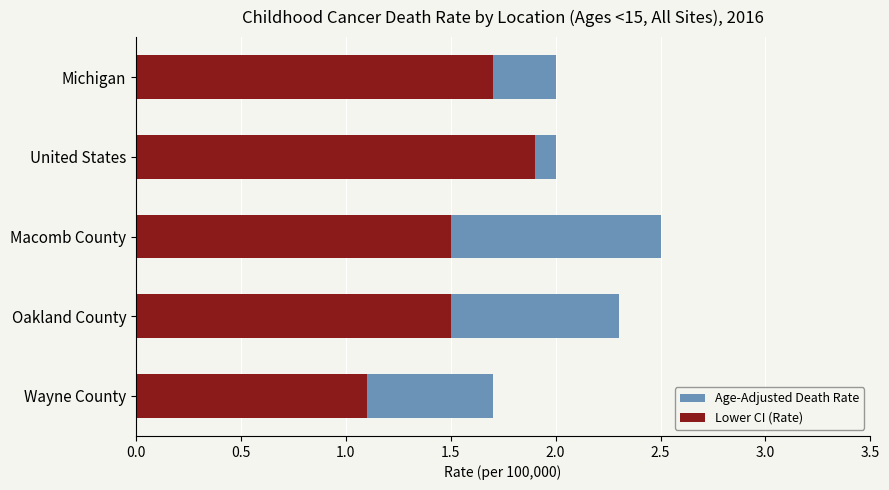

List the series in order of their overall mean, highest first.

Age-Adjusted Death Rate, Lower CI (Rate)